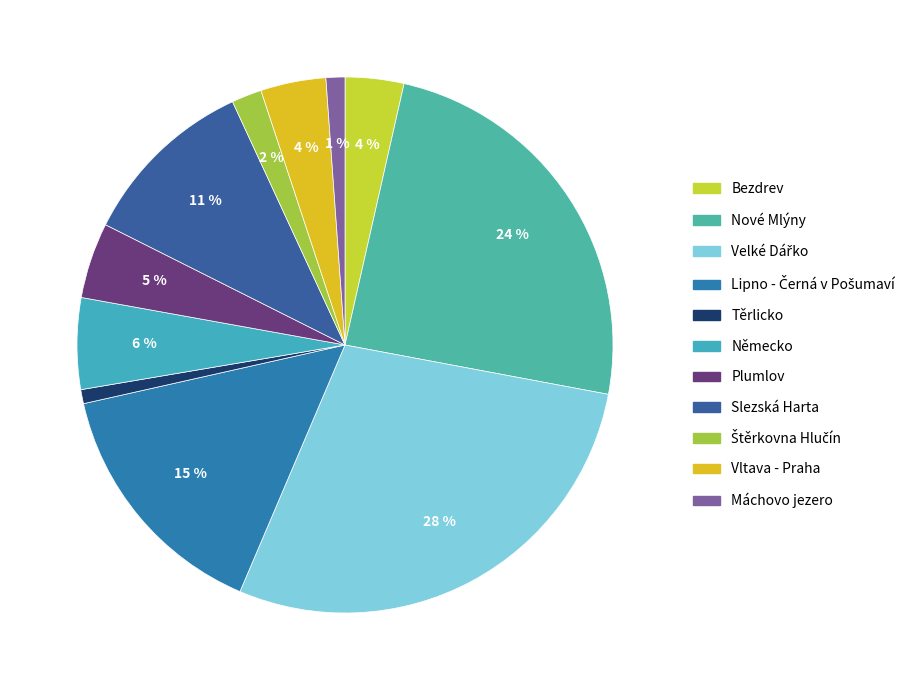

How many segments does this pie chart have?

11